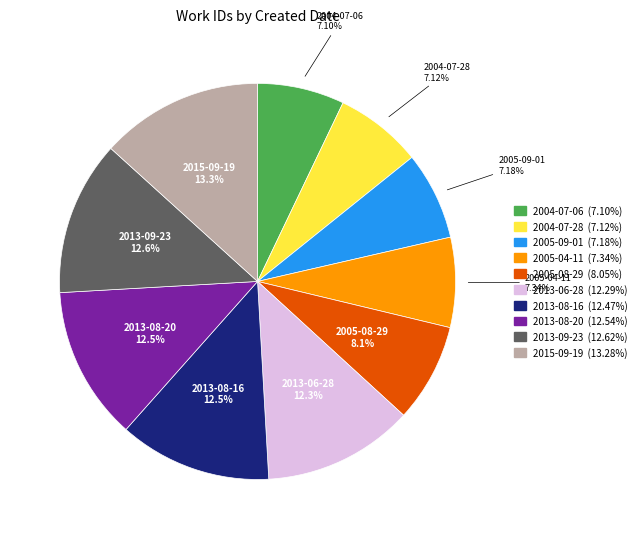

True or false: 2005-04-11 accounts for 7% of the total.

True